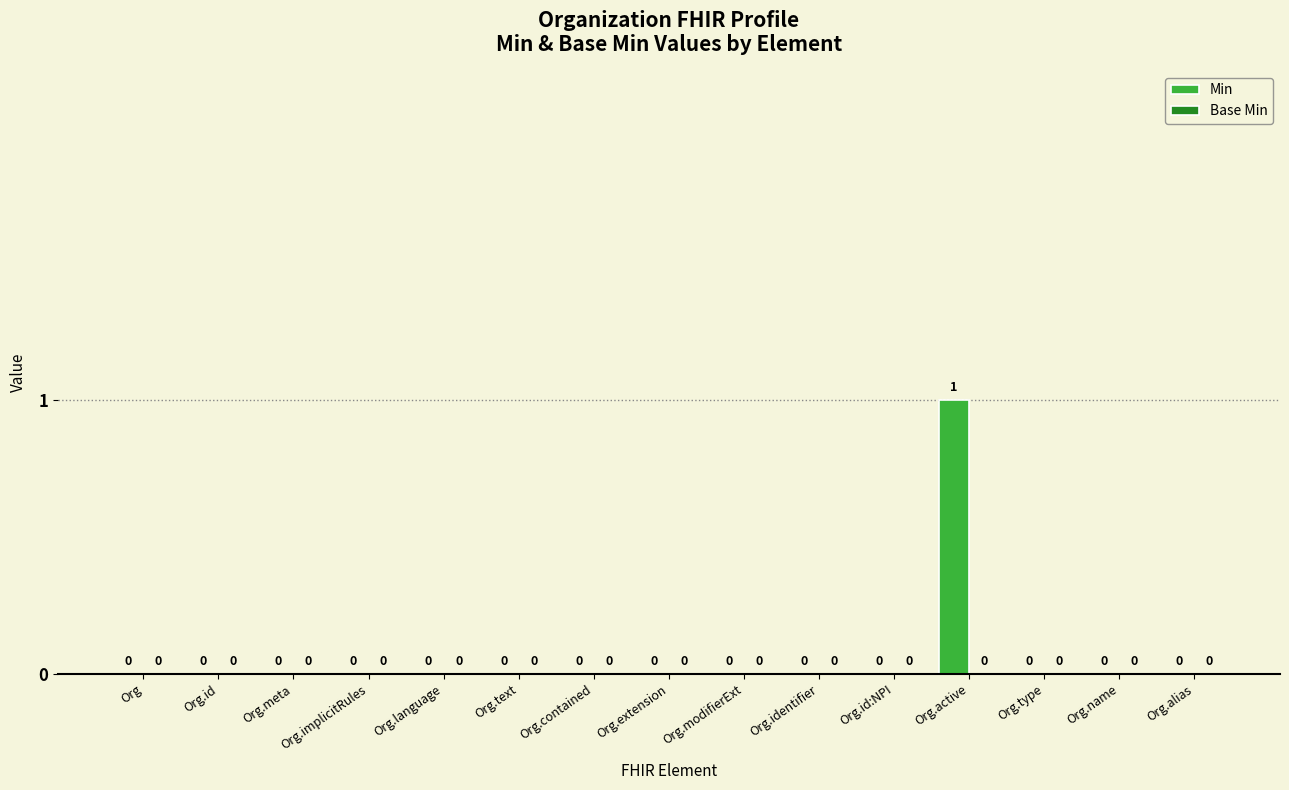

At which category does the chart reach its peak across all series?

Org.active